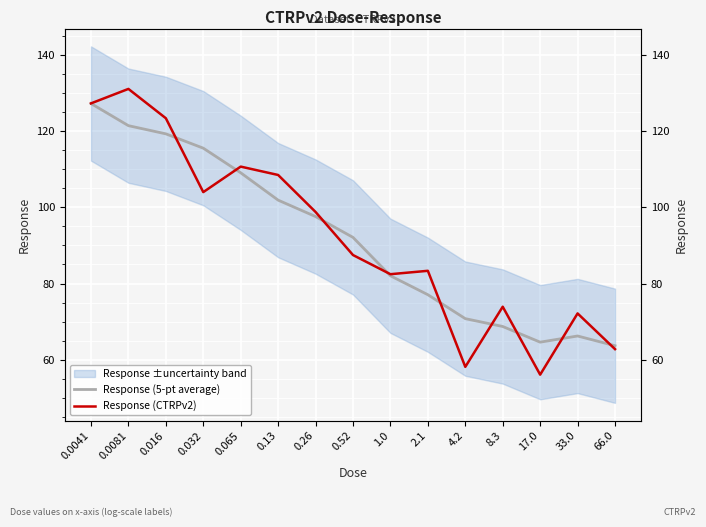

What is the approximate value of Response (CTRPv2) at 0.032?

104.0